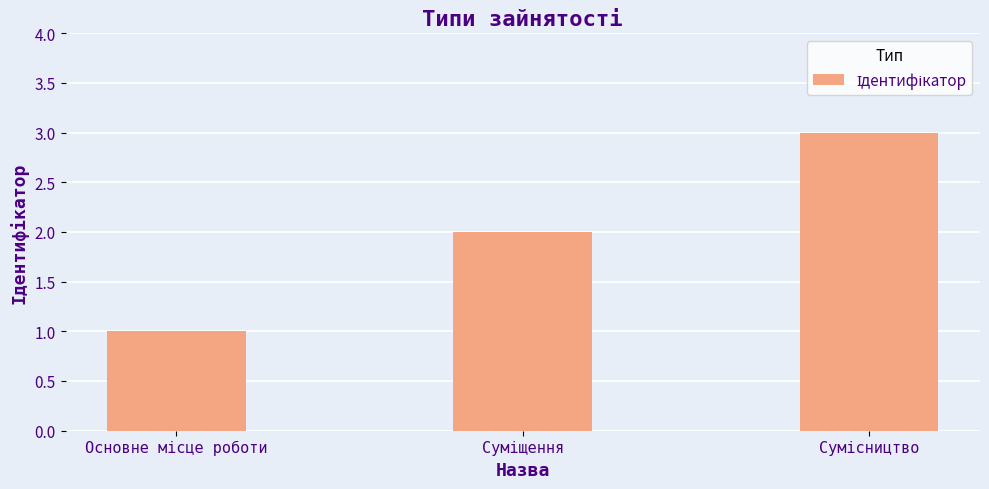

What is the maximum value shown in the chart?

3